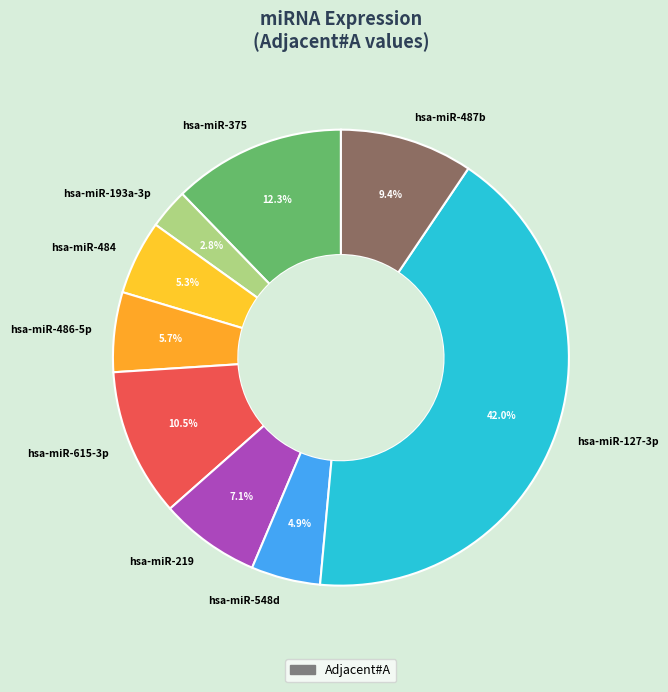

Is the sum of hsa-miR-375 and hsa-miR-548d greater than half?

No